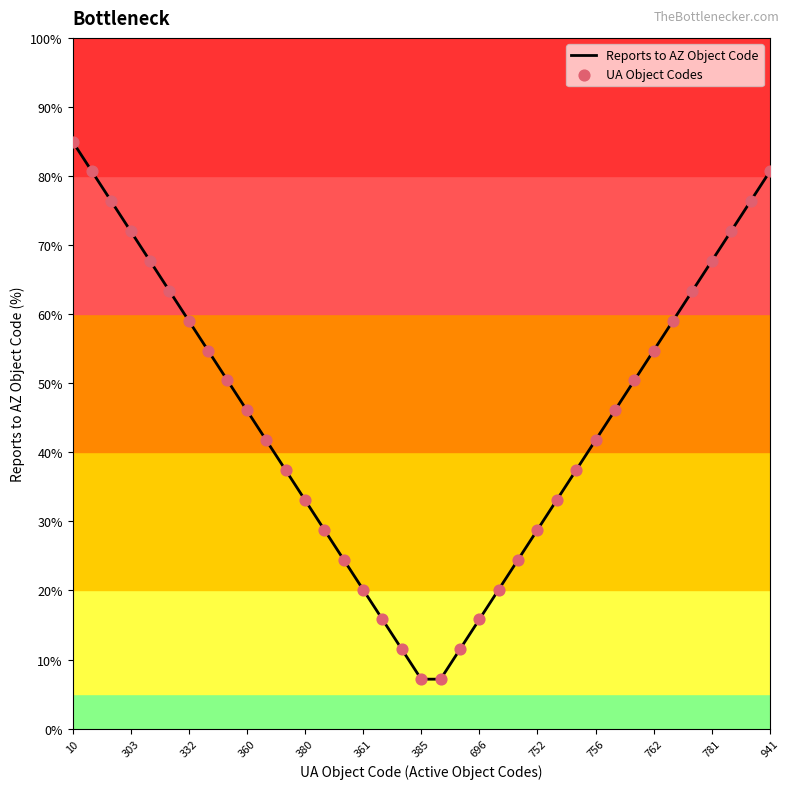

What is the maximum value shown in the chart?

85.0